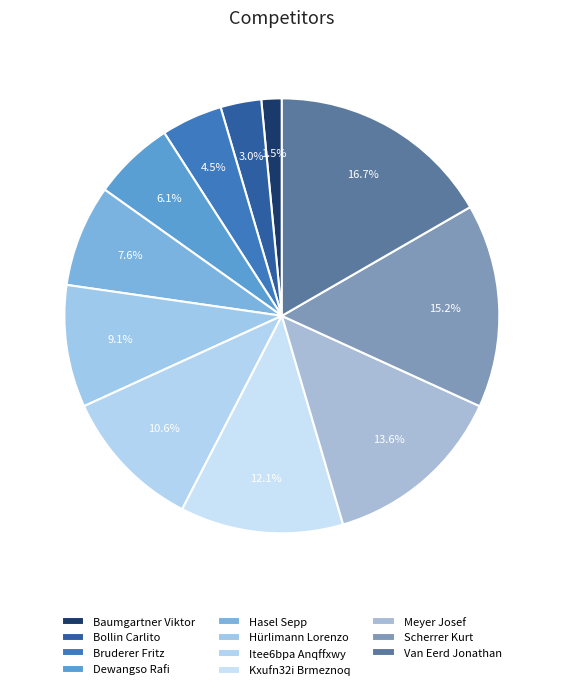

Is there a majority slice in this chart?

No